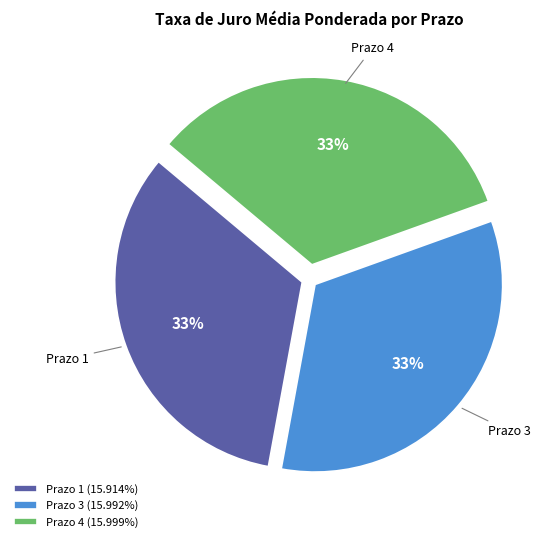

How many segments does this pie chart have?

3